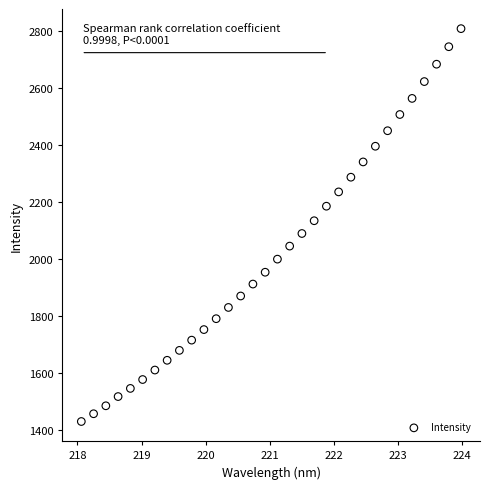

What is the range of Y values (max minus min)?

1378.2